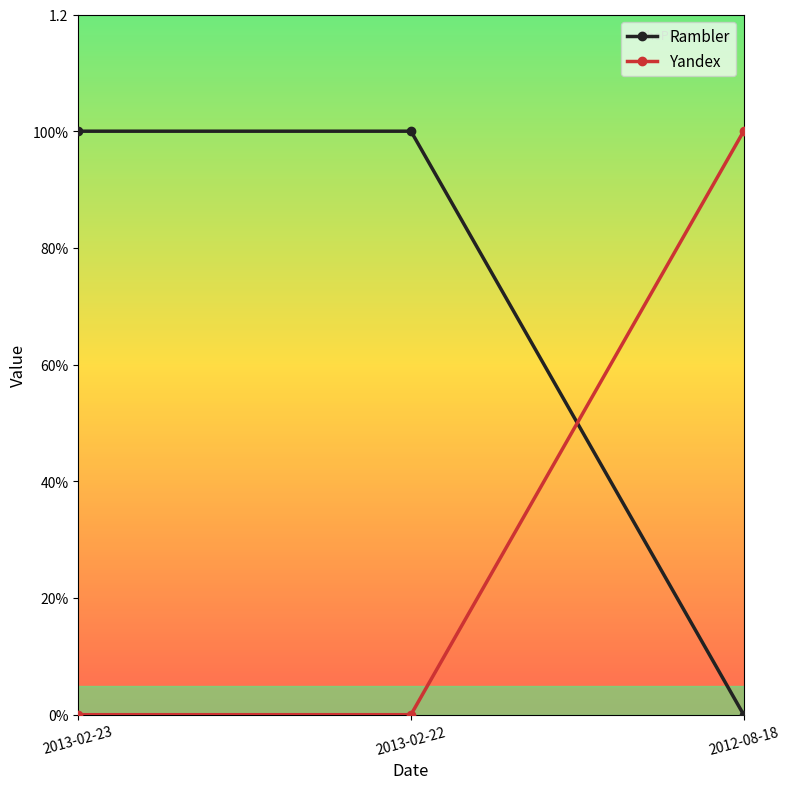

Does the chart have visible grid lines?

No